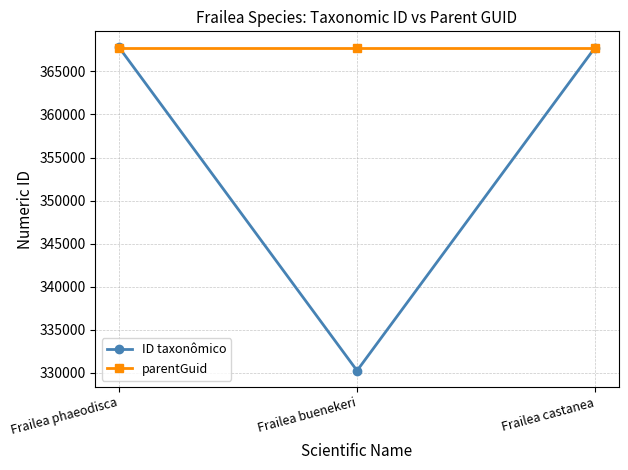

Which label corresponds to the smallest value in the chart?

Frailea buenekeri